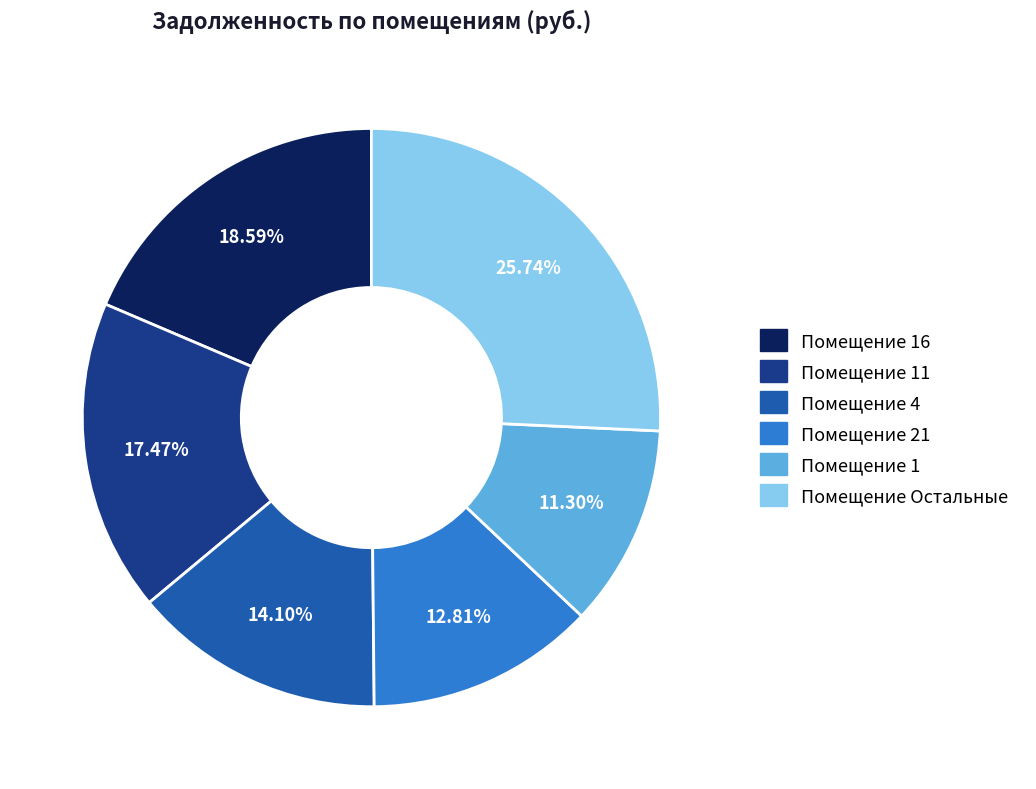

To the nearest percent, what is the average slice percentage?

17%